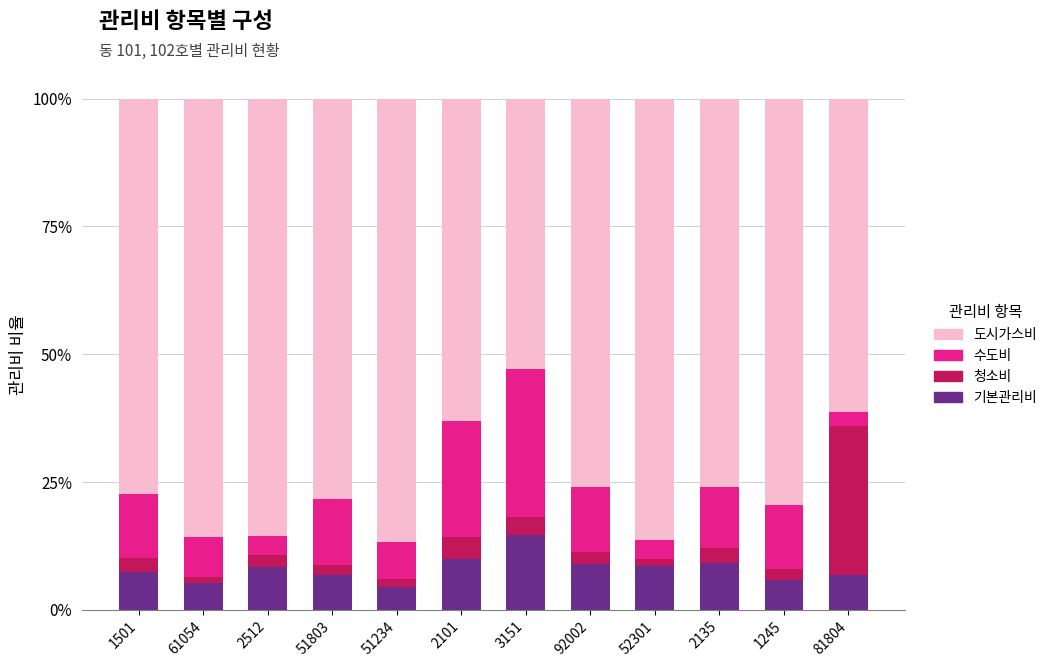

Count the number of categories in the chart.

12